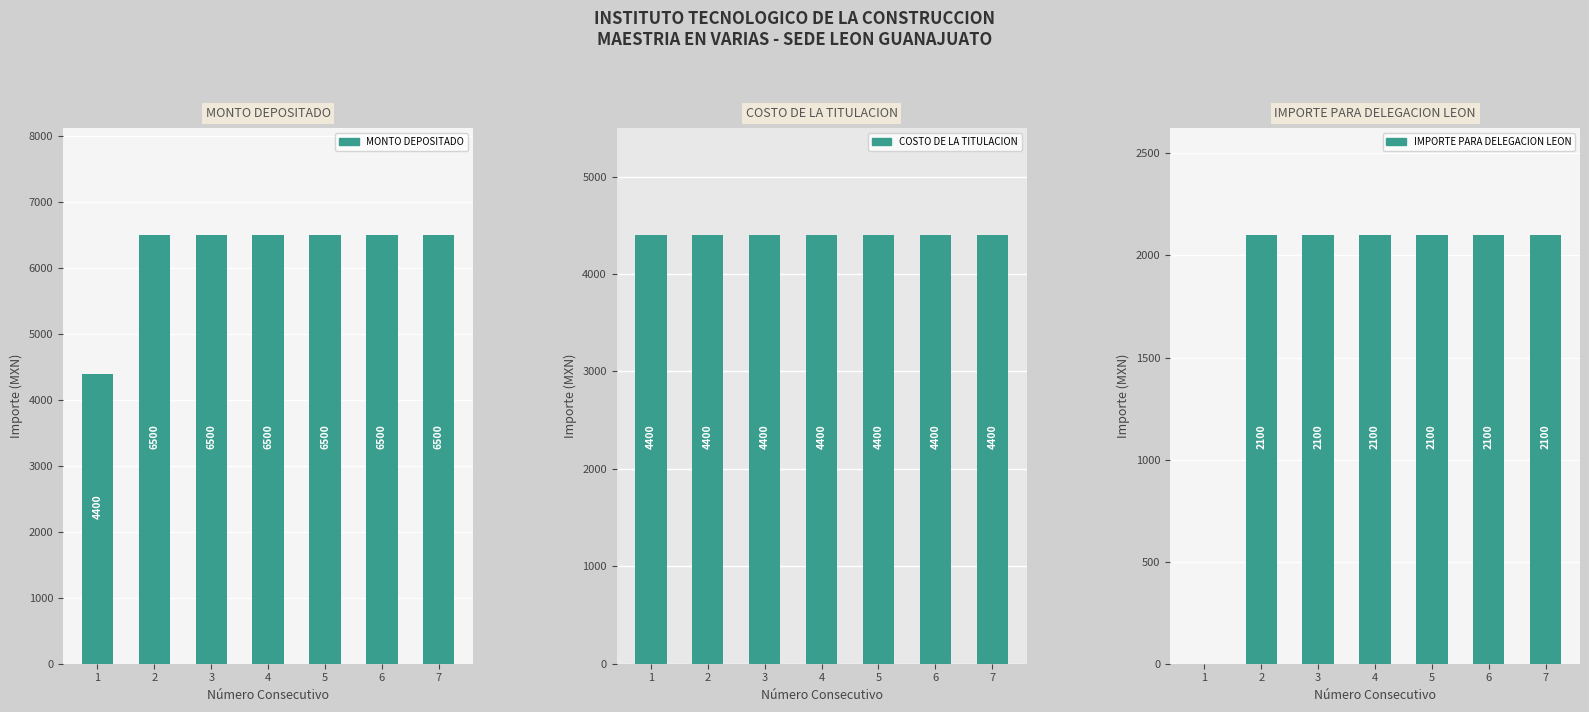

Reading left to right, transcribe all the data shown in this chart.

MONTO DEPOSITADO: 1=4400	2=6500	3=6500	4=6500	5=6500	6=6500	7=6500
COSTO DE LA TITULACION: 1=4400	2=4400	3=4400	4=4400	5=4400	6=4400	7=4400
IMPORTE PARA DELEGACION LEON: 1=0	2=2100	3=2100	4=2100	5=2100	6=2100	7=2100